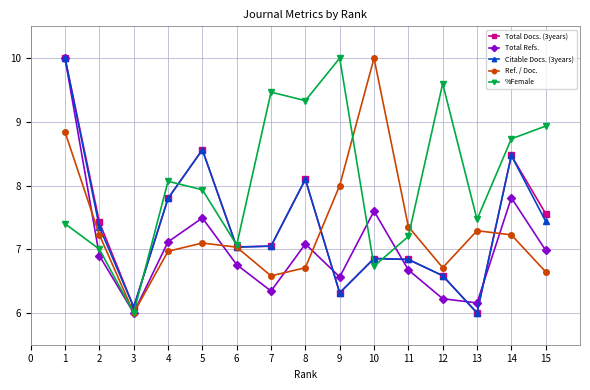

Does the chart have visible grid lines?

Yes